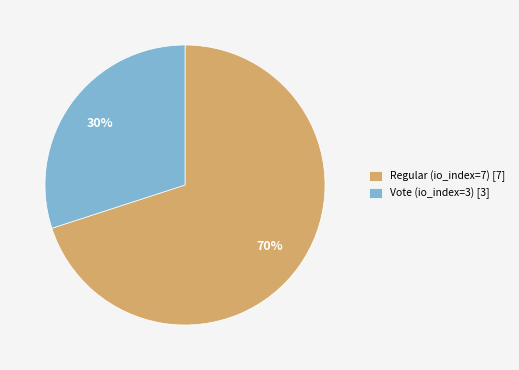

Is the sum of Regular (io_index=7) [7] and Vote (io_index=3) [3] greater than half?

Yes